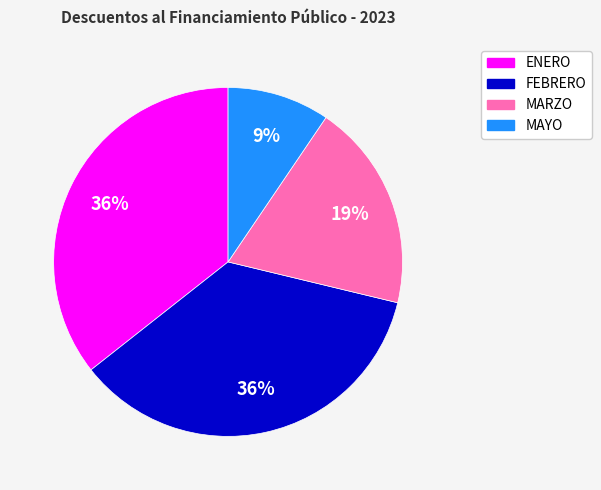

Does MAYO represent more than half of the total?

No